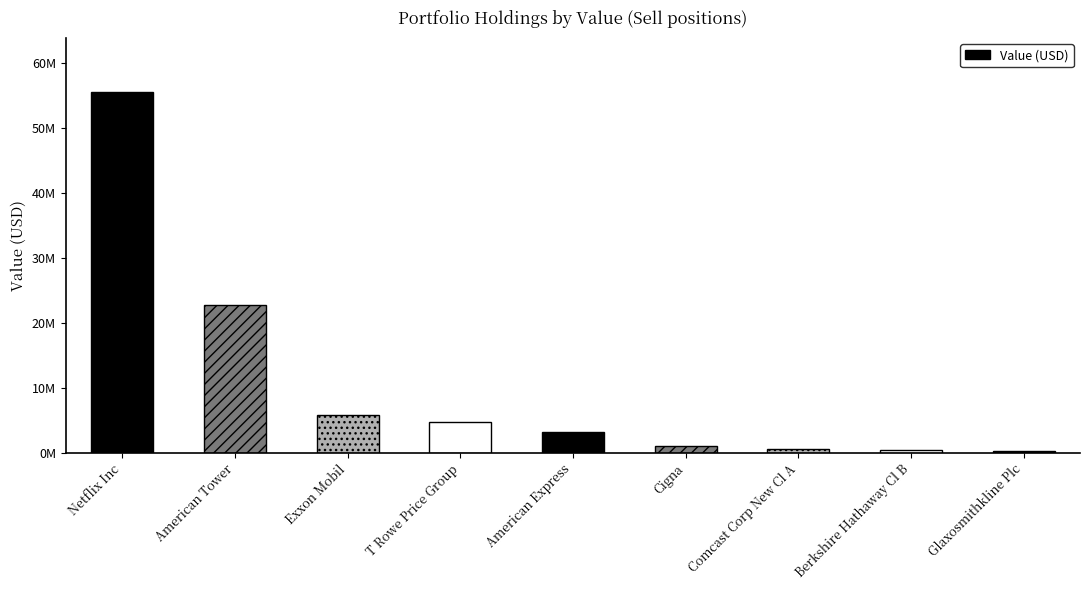

What is the difference between the maximum and minimum values?

55330000